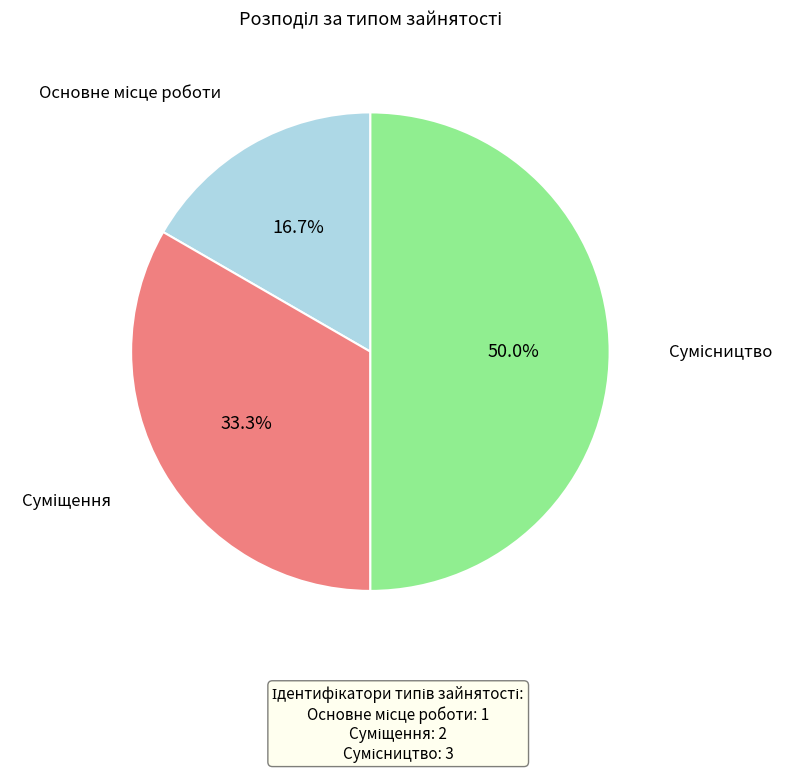

To the nearest percent, what percentage of the pie is Основне місце роботи?

17%